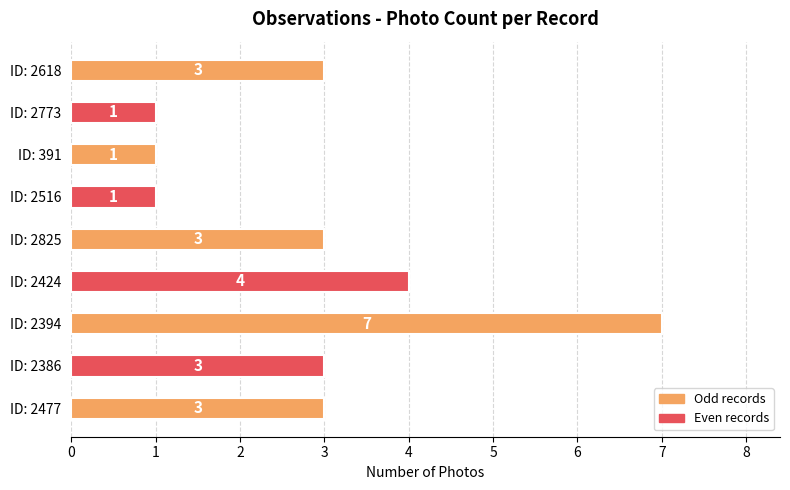

How many bars are there in total?

9